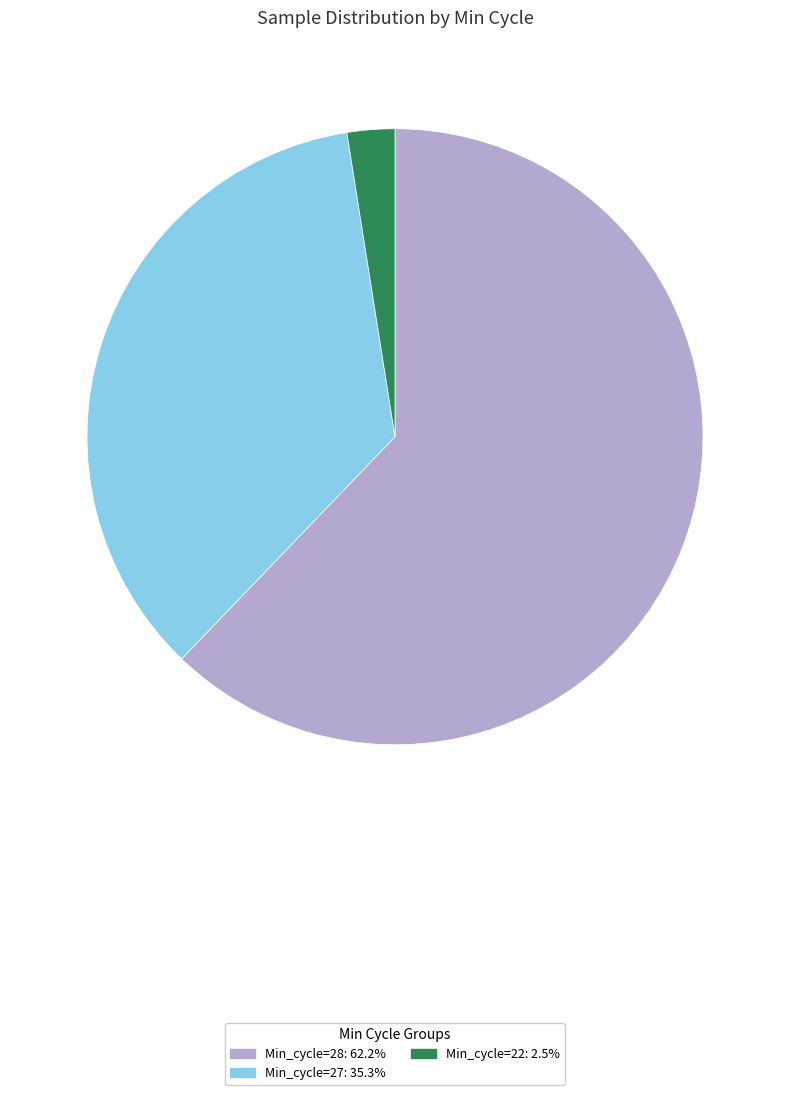

Does any single category account for the majority?

Yes